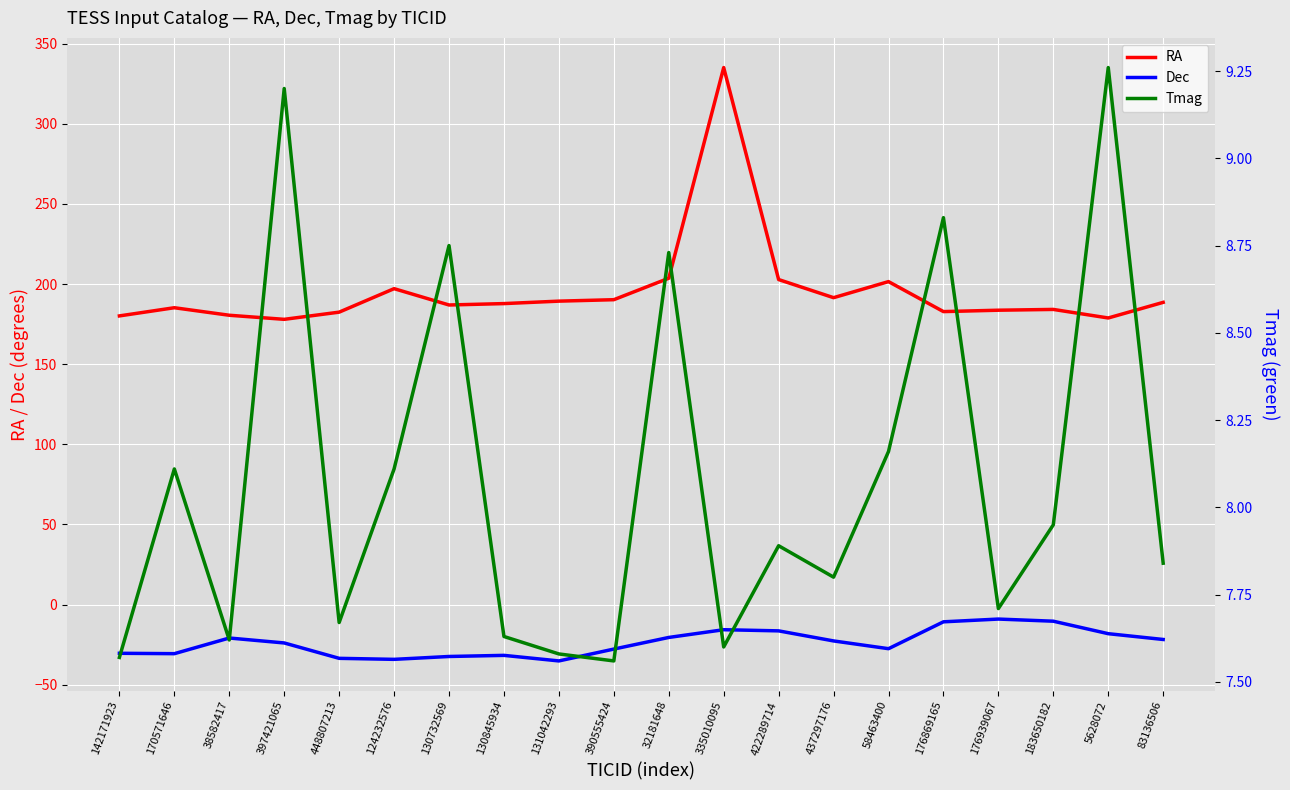

Where does the Dec series first go above -22?

38582417